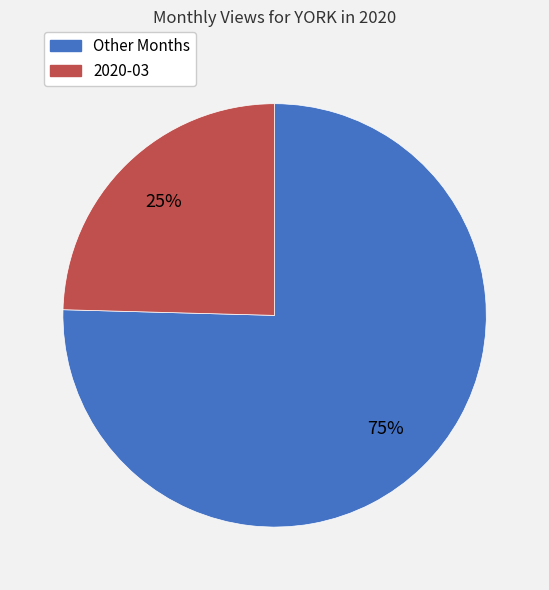

To the nearest percent, what is the average slice percentage?

50%